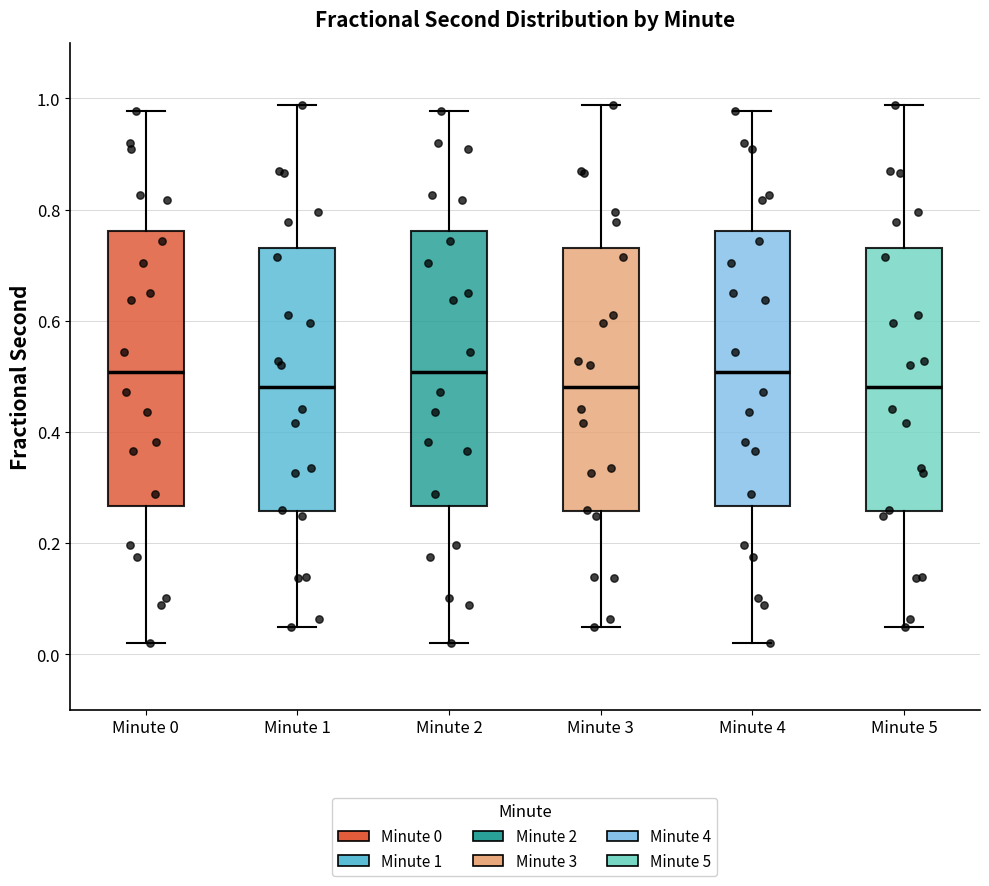

Reading left to right, read every box against the y-axis: the position of its median line, the range the box covers, and the ends of its whiskers. The values are not printed on the chart, so give them approximately, as read against the axis.

Minute 0: median 0.50, box 0.26 to 0.76, whiskers 0.02 to 0.98
Minute 1: median 0.48, box 0.26 to 0.74, whiskers 0.04 to 0.98
Minute 2: median 0.50, box 0.26 to 0.76, whiskers 0.02 to 0.98
Minute 3: median 0.48, box 0.26 to 0.74, whiskers 0.04 to 0.98
Minute 4: median 0.50, box 0.26 to 0.76, whiskers 0.02 to 0.98
Minute 5: median 0.48, box 0.26 to 0.74, whiskers 0.04 to 0.98